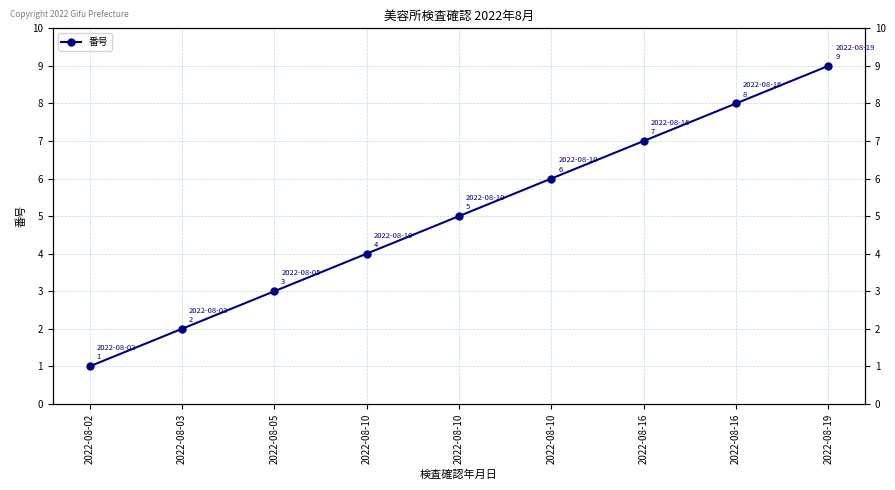

What is the difference between the maximum and minimum values?

8